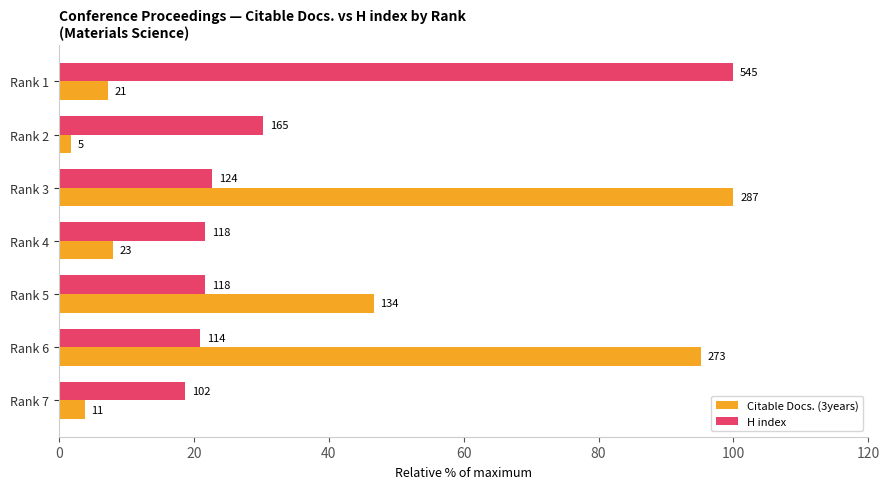

What are all the series names shown in the legend?

Citable Docs. (3years), H index